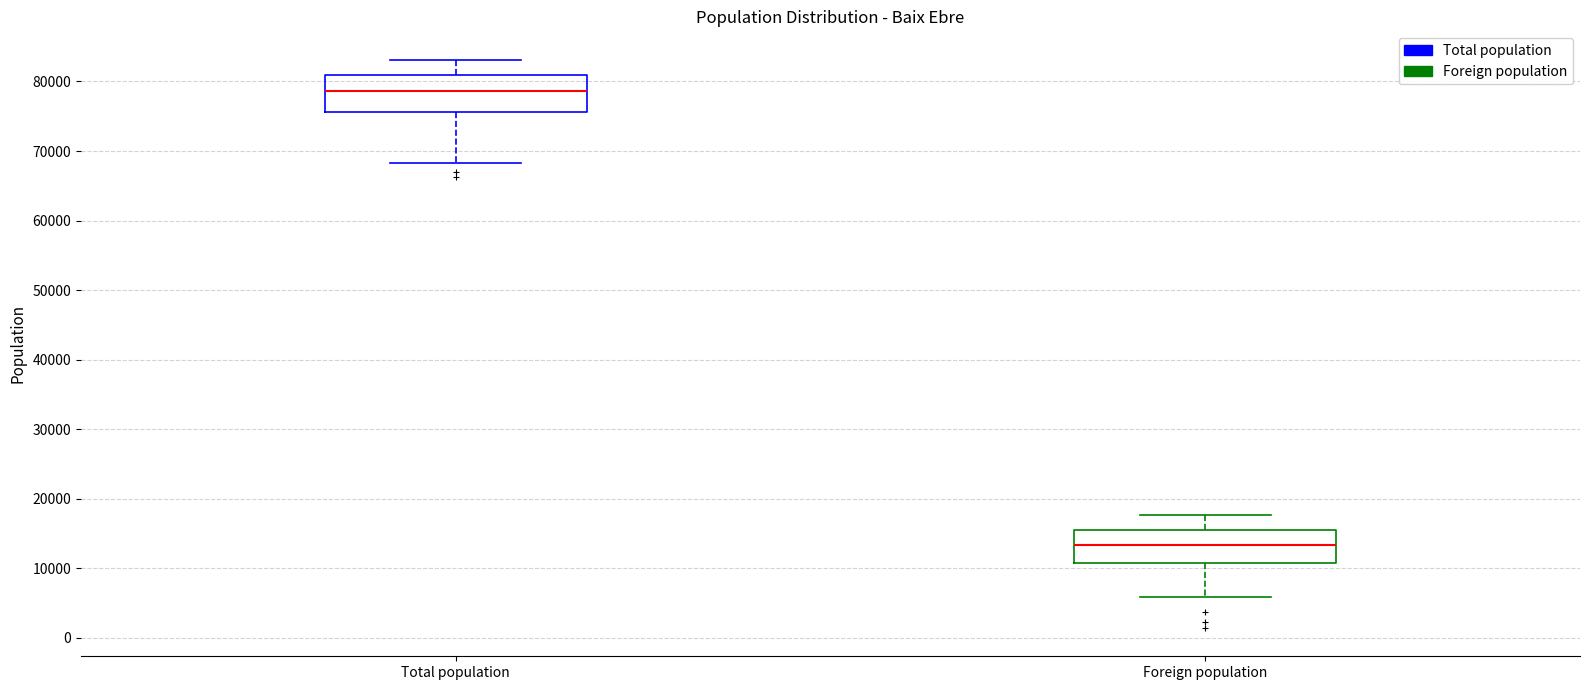

Reading left to right, read every box against the y-axis: the position of its median line, the range the box covers, and the ends of its whiskers. The values are not printed on the chart, so give them approximately, as read against the axis.

Total population: median 79000, box 76000 to 81000, whiskers 68000 to 83000
Foreign population: median 13000, box 11000 to 15000, whiskers 6000 to 18000